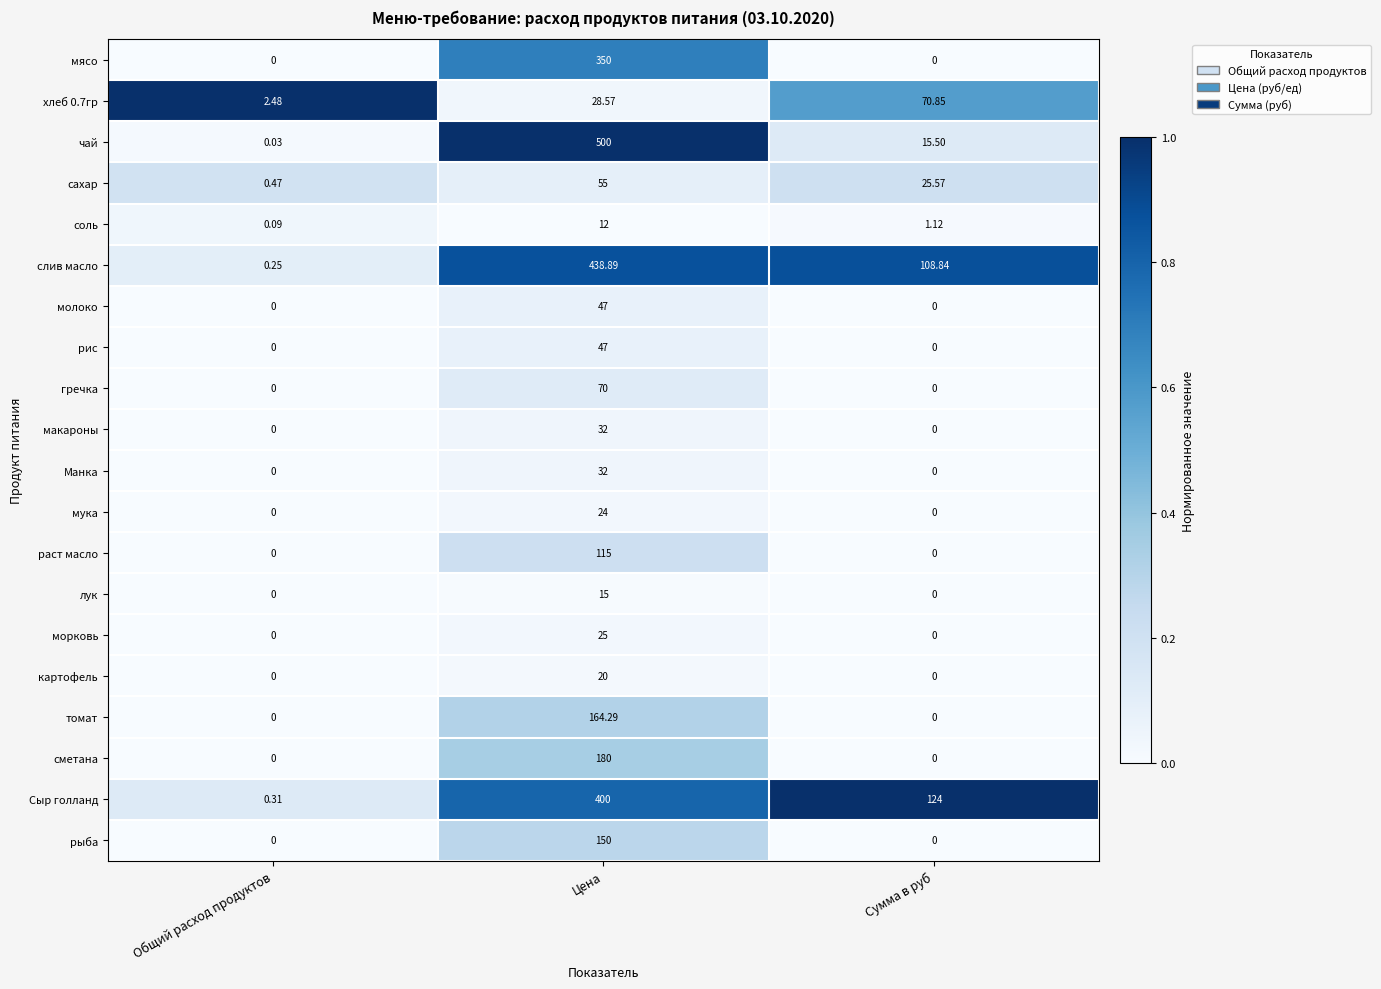

Rank the categories by соль value from lowest to highest.

Общий расход продуктов, Сумма в руб, Цена